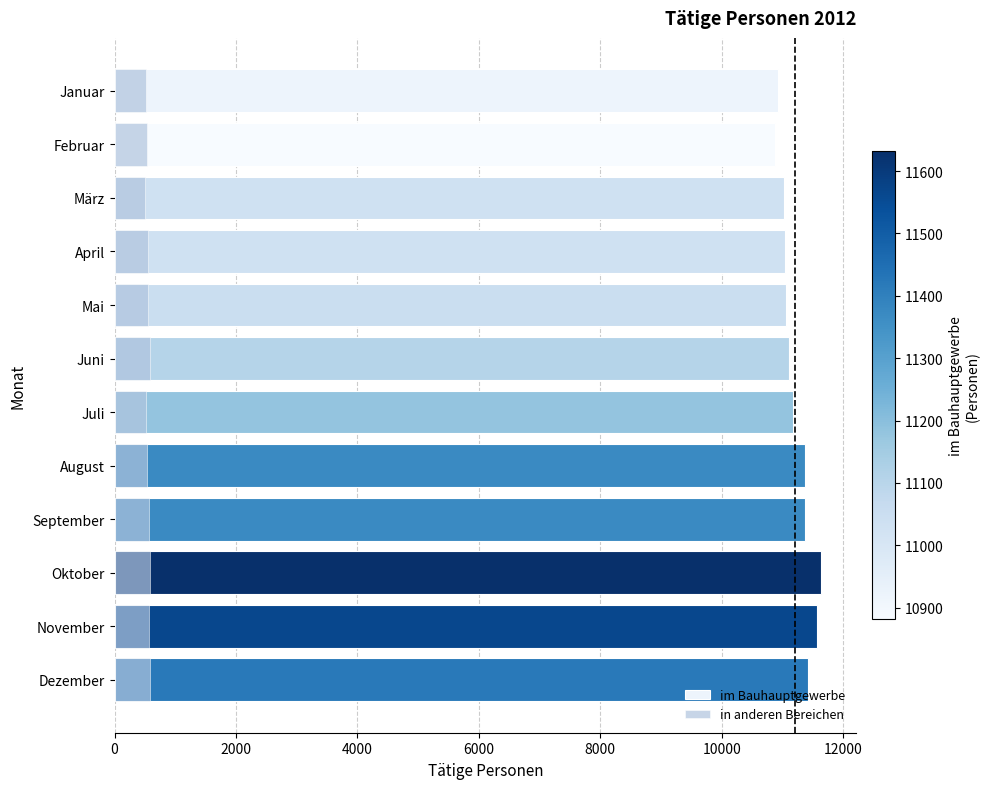

The value of im Bauhauptgewerbe at Mai is 7268.6. True or false?

False